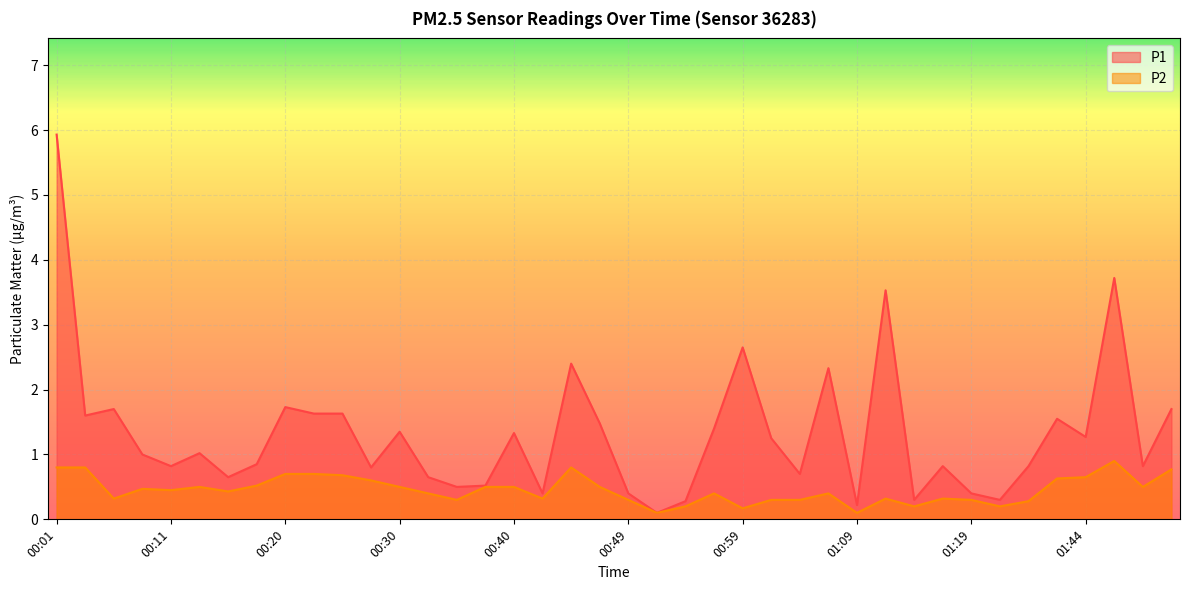

Where is P1 nearest to the value 3?

00:59